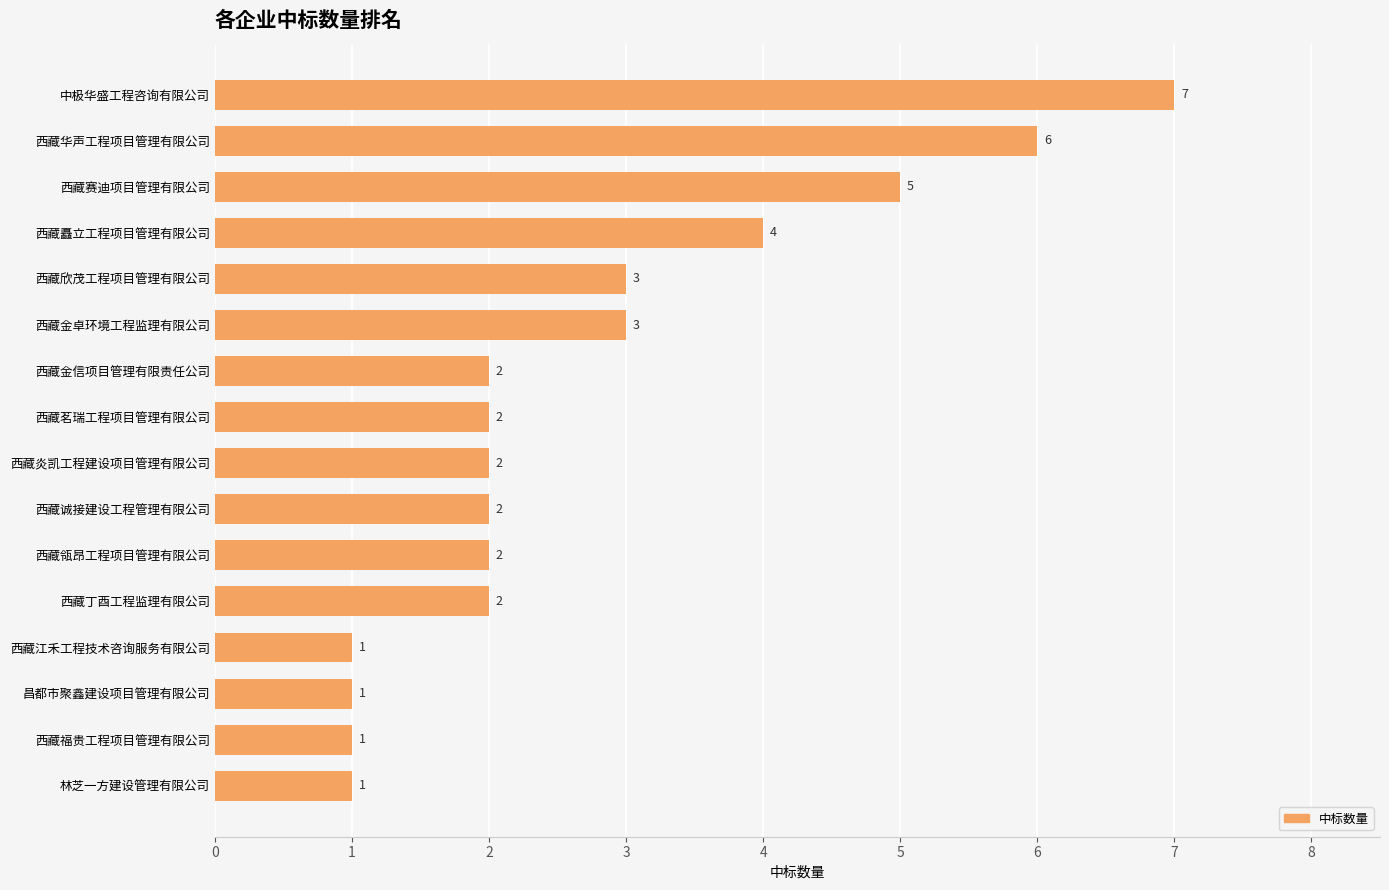

What is the difference between the maximum and second lowest values?

6